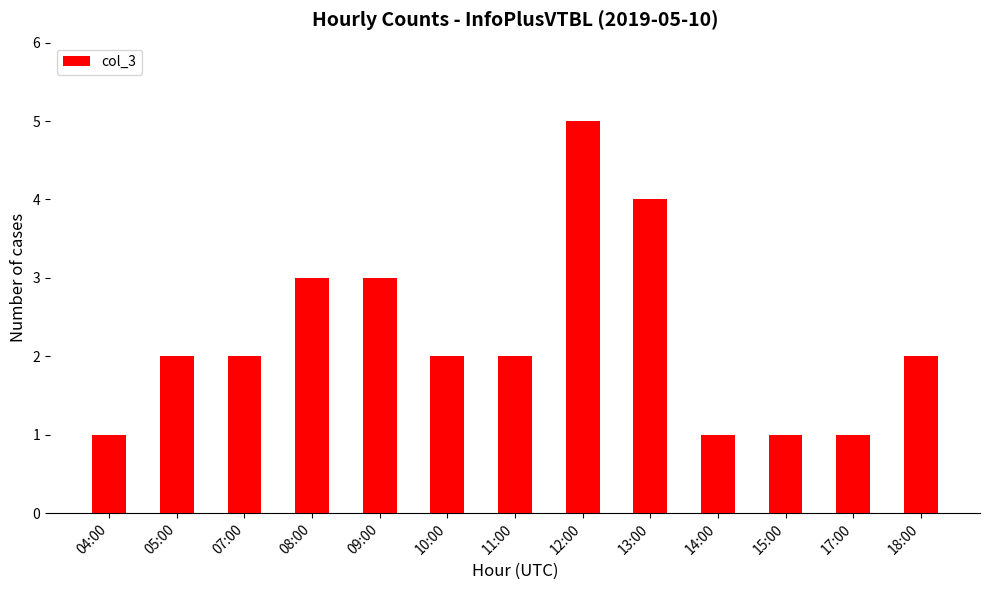

Between 14:00 and 18:00, which is larger?

18:00